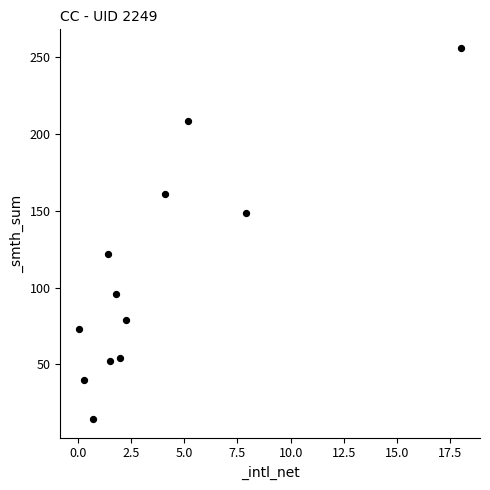

What is the average Y value?

108.8